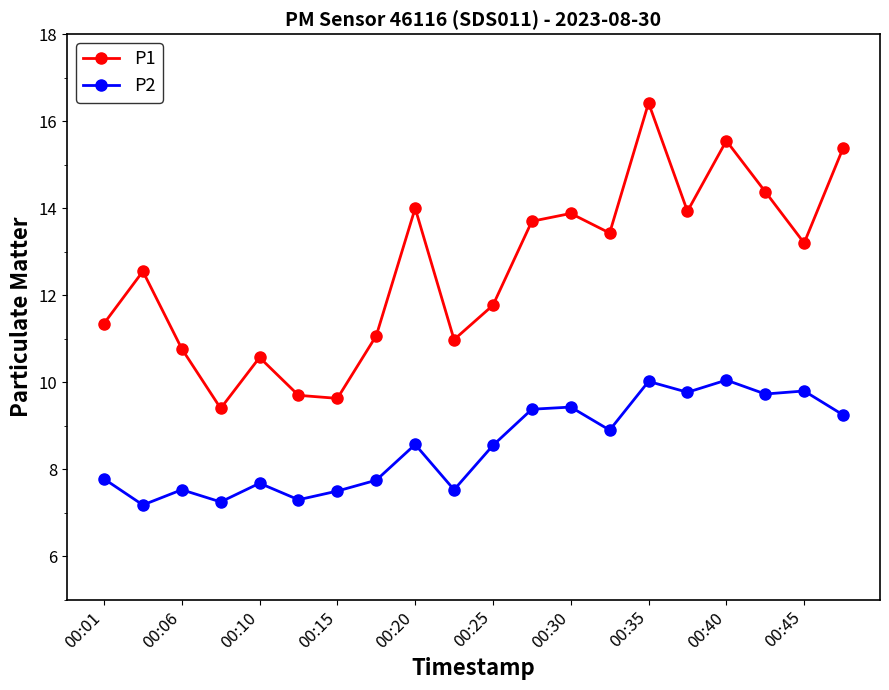

What are all the series names shown in the legend?

P1, P2